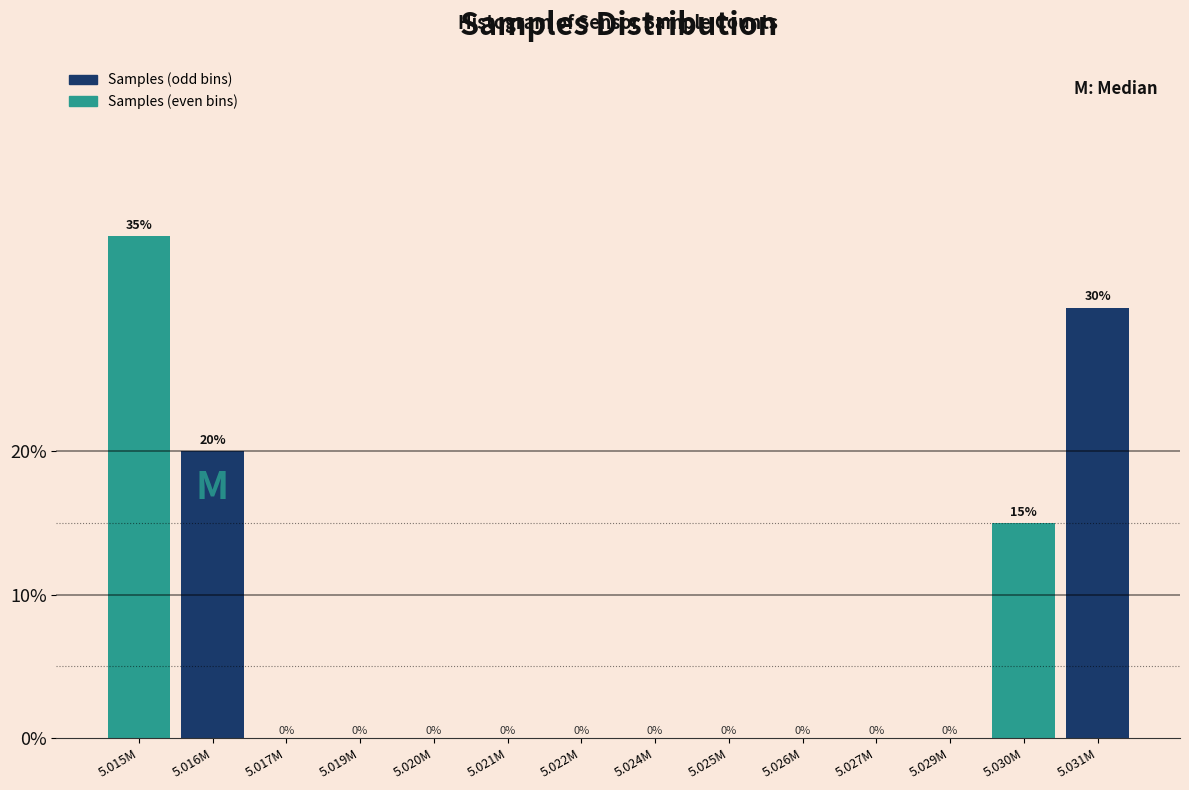

Reading left to right, list all the values displayed in this chart.

5.015M=35	5.016M=20	5.017M=0	5.019M=0	5.020M=0	5.021M=0	5.022M=0	5.024M=0	5.025M=0	5.026M=0	5.027M=0	5.029M=0	5.030M=15	5.031M=30